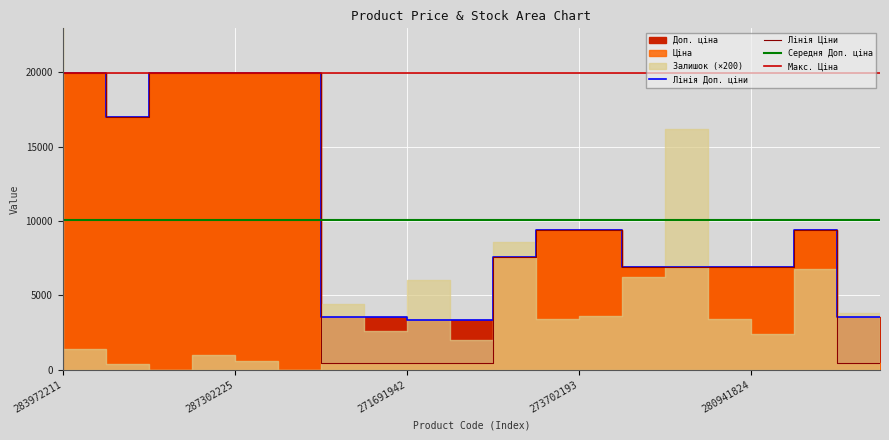

At which category does Ціна reach its first local peak?

287302223